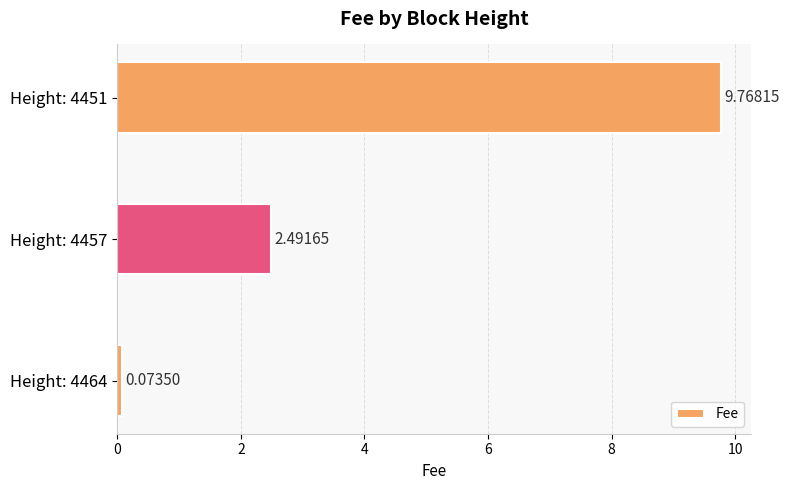

What is the difference between the values at Height: 4457 and Height: 4451?

7.3